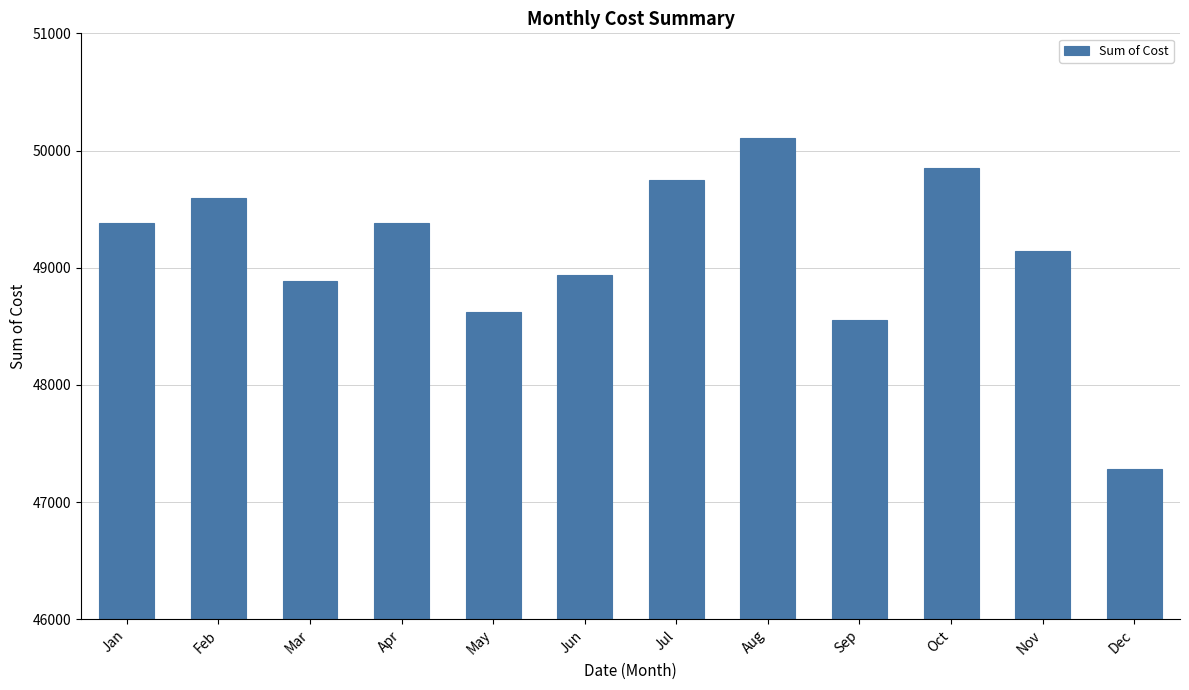

What is the change in value from Apr to May?

-756.9